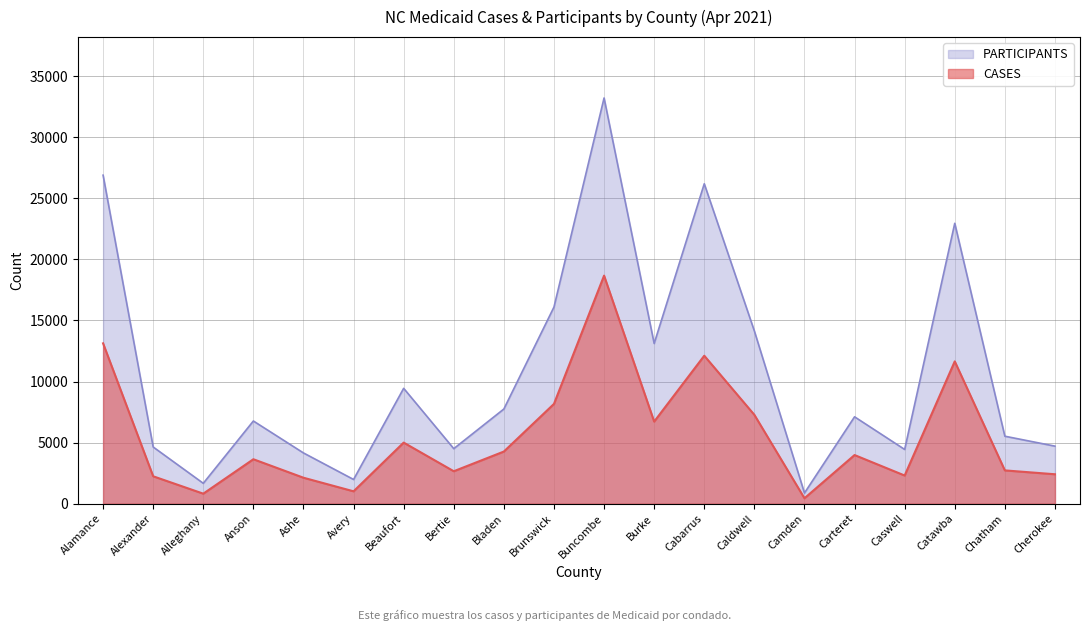

What is the difference between the maximum and minimum values in the CASES series?

18222